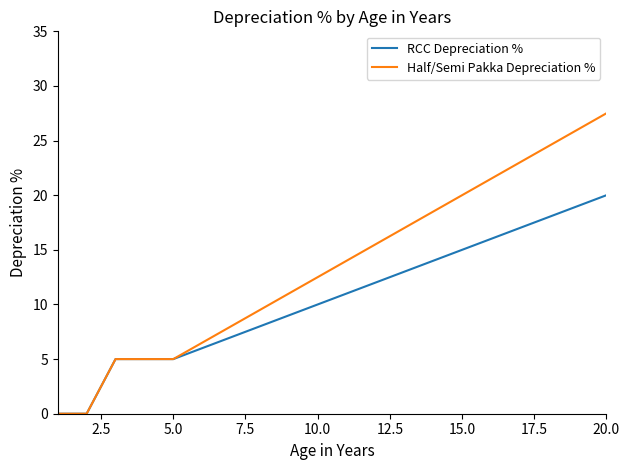

What is the greatest value displayed?

27.5